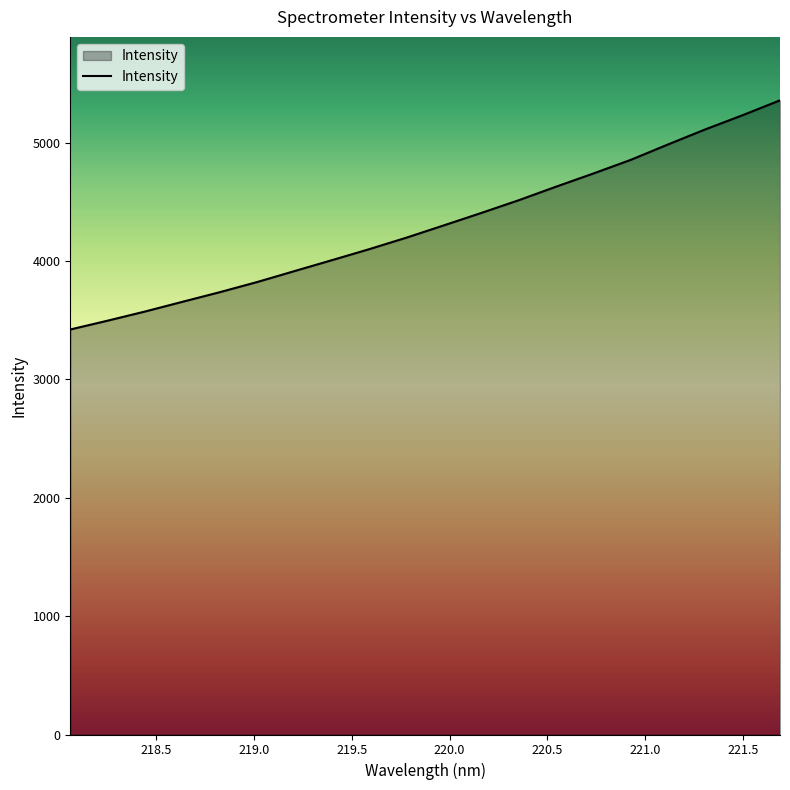

What is the greatest value displayed?

5358.1